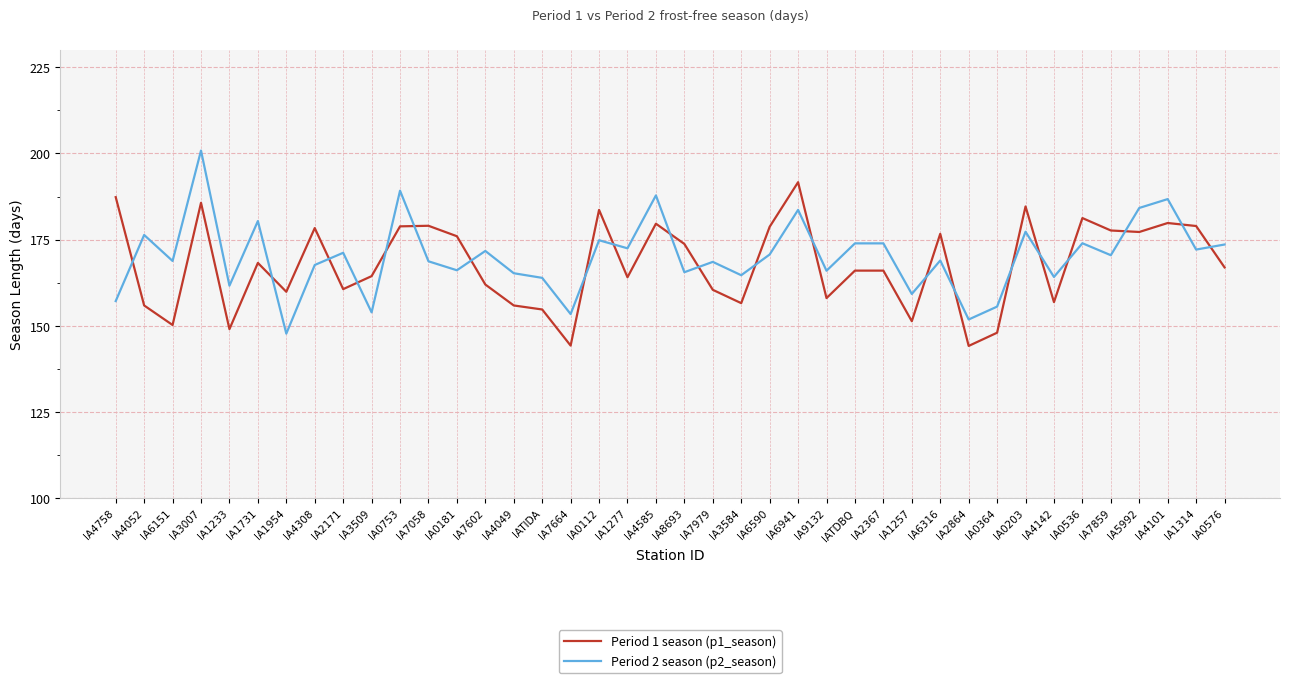

At which category is the sum across all series the highest?

IA3007